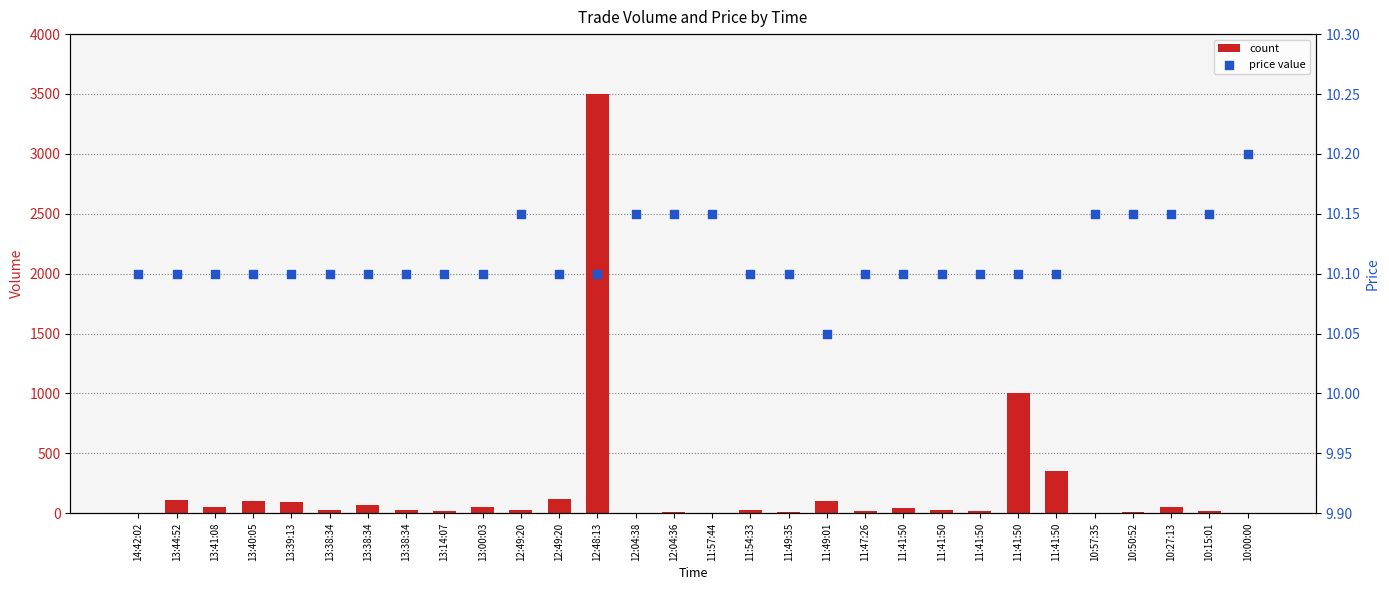

Which series reaches the minimum Y coordinate?

count